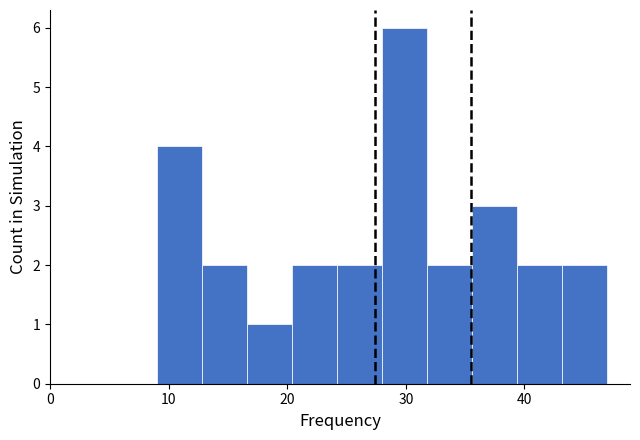

Around what value on the x-axis is the tallest bar? Give the approximate position of its centre, as read against the axis.

30